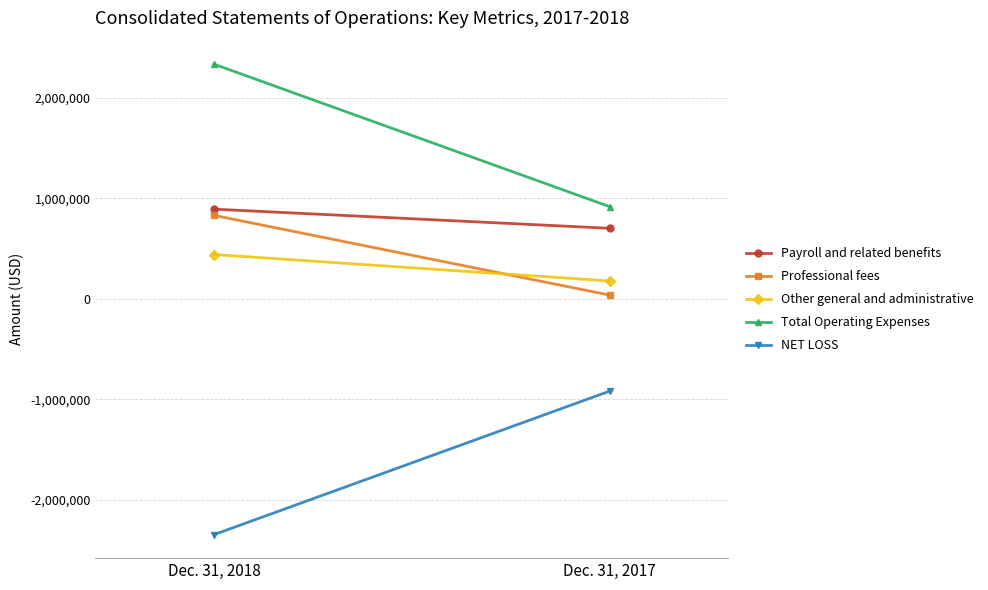

Read the Professional fees value at Dec. 31, 2018, to the nearest 50.

831800